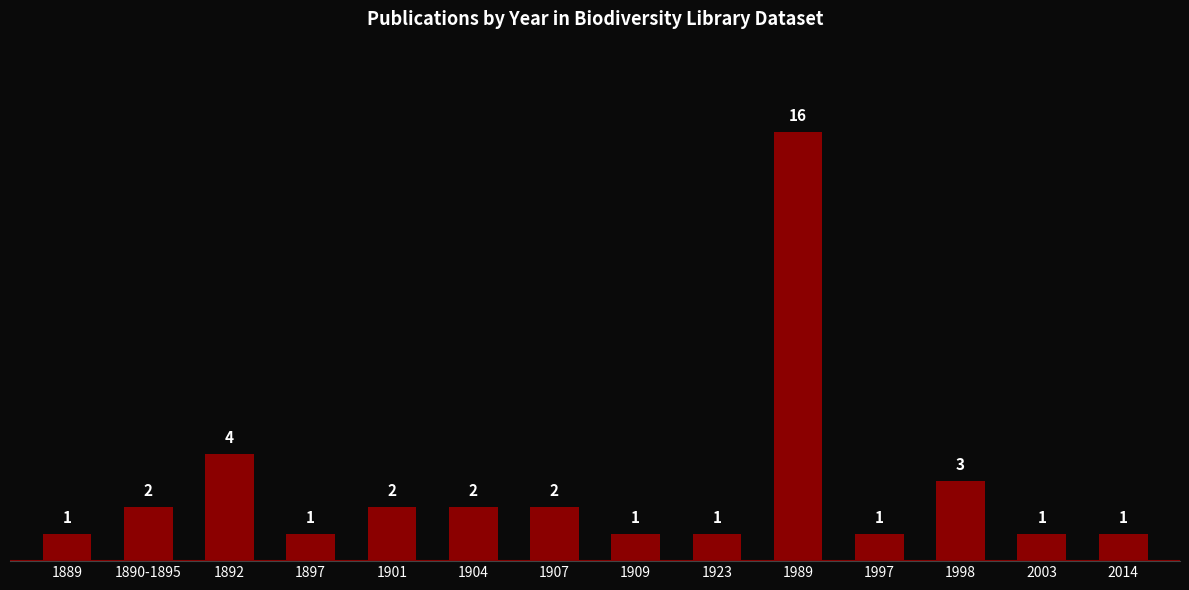

How many data points does each series have?

14